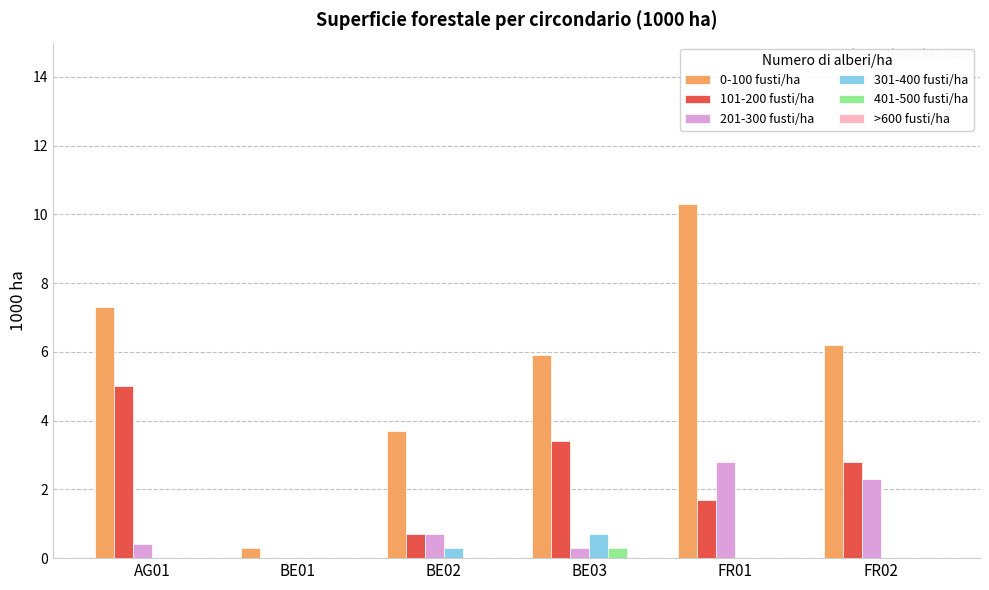

True or false: 0-100 fusti/ha has a value of 5.9 at BE03.

True